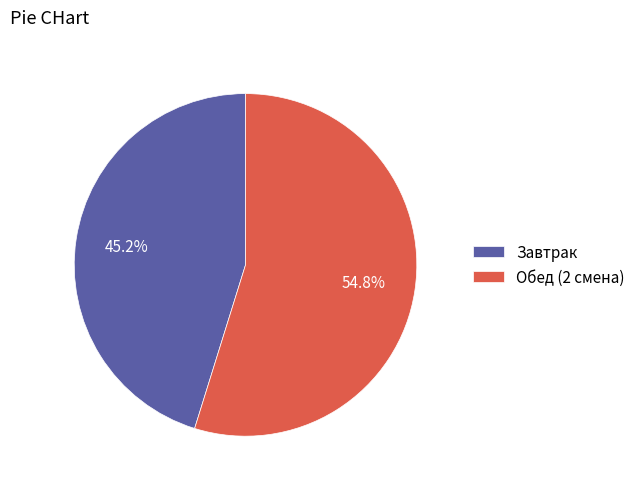

Count the number of slices in the pie.

2